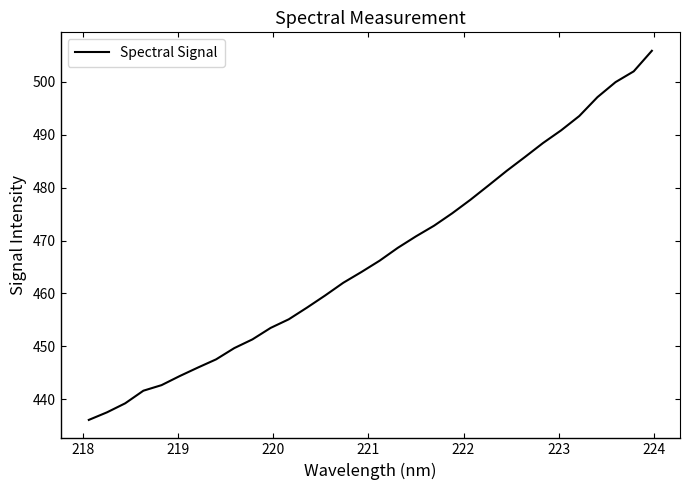

What is the greatest value displayed?

505.9